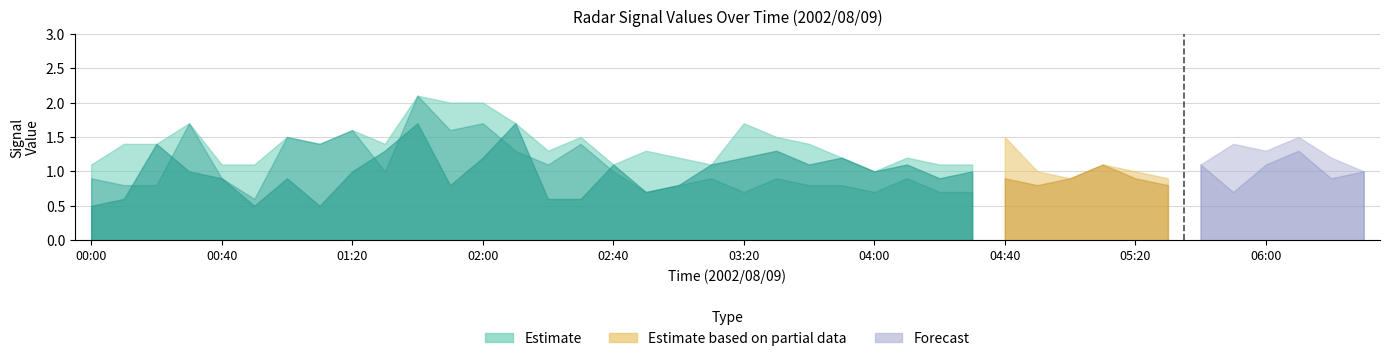

Does the chart display data point markers on the line(s)?

No